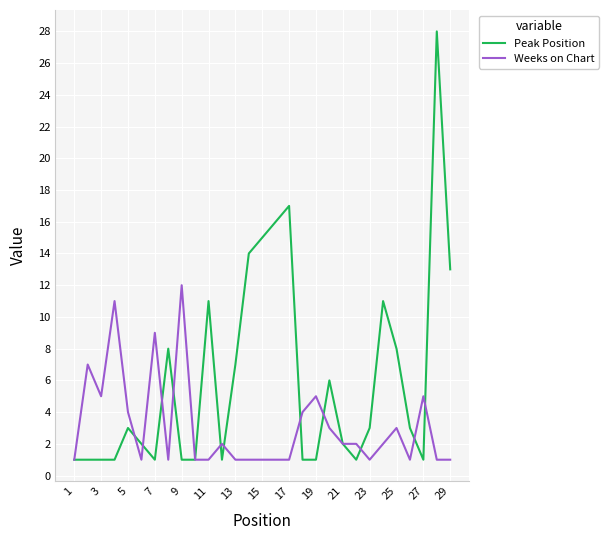

What is the greatest value displayed?

28